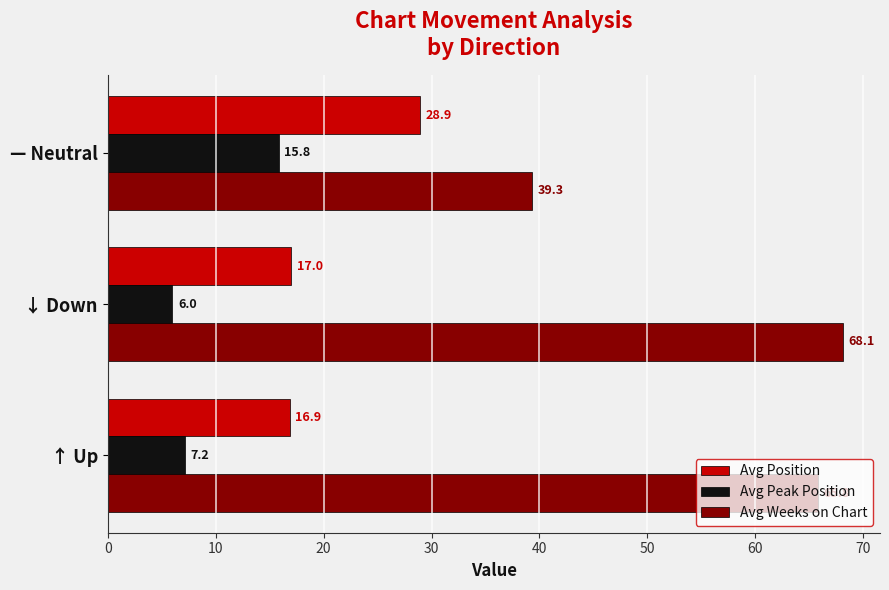

What is the smallest value displayed?

6.0